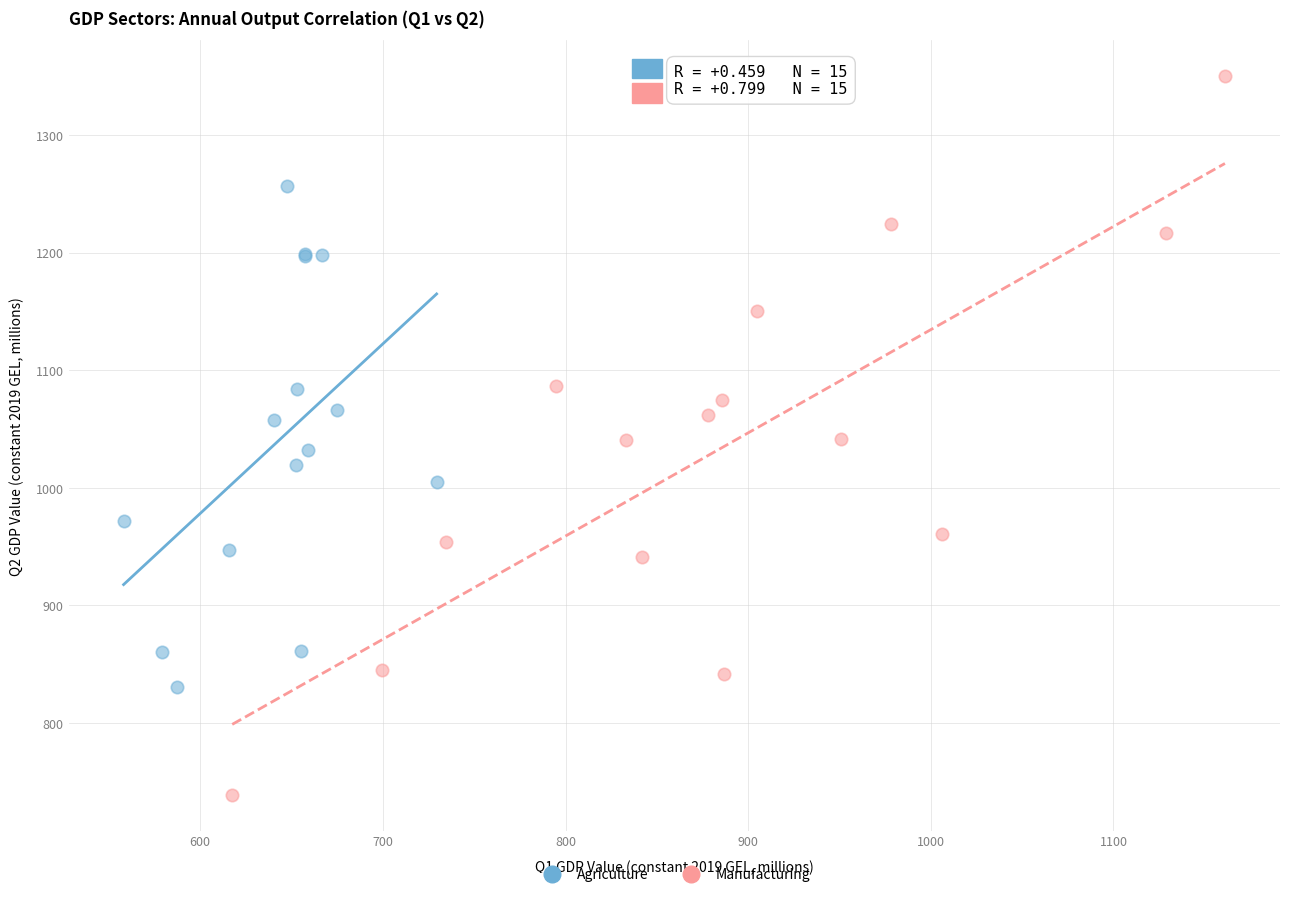

Which series reaches the maximum Y coordinate?

Manufacturing